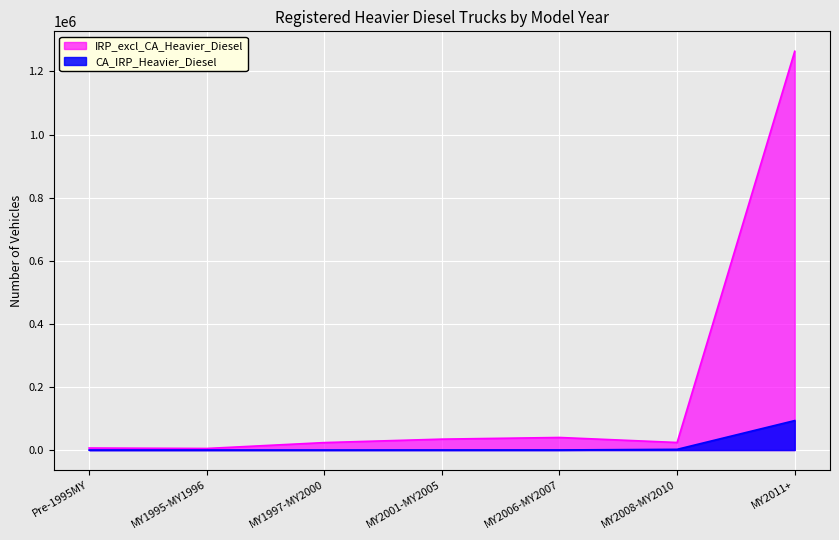

What is the spread (max minus min) of values at MY1995-MY1996?

4963